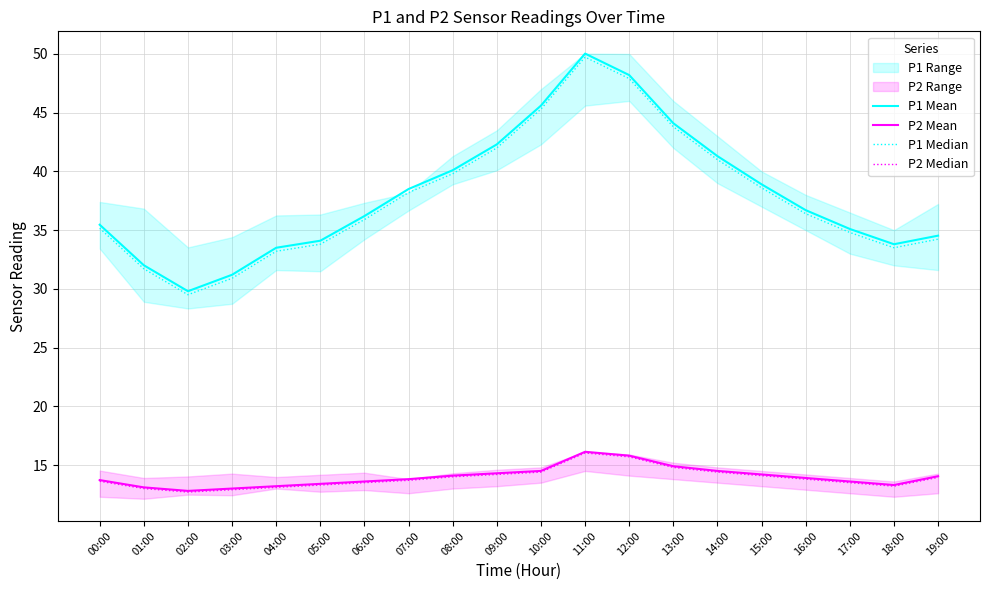

Reading right to left, transcribe all the data shown in this chart.

P1 Mean: 34.5	33.8	35.1	36.7	38.9	41.3	44.1	48.2	50.0	45.6	42.3	40.1	38.5	36.2	34.1	33.5	31.2	29.8	32.0	35.5
P2 Mean: 14.1	13.3	13.6	13.9	14.2	14.5	14.9	15.8	16.1	14.5	14.3	14.1	13.8	13.6	13.4	13.2	13.0	12.8	13.1	13.7
P1 Median: 34.2	33.5	34.8	36.4	38.6	41.0	43.8	47.9	49.7	45.3	42.0	39.8	38.2	35.9	33.8	33.2	30.9	29.5	31.7	35.2
P2 Median: 14.0	13.2	13.5	13.8	14.1	14.4	14.8	15.7	16.0	14.4	14.2	14.0	13.7	13.5	13.3	13.1	12.9	12.7	13.0	13.6